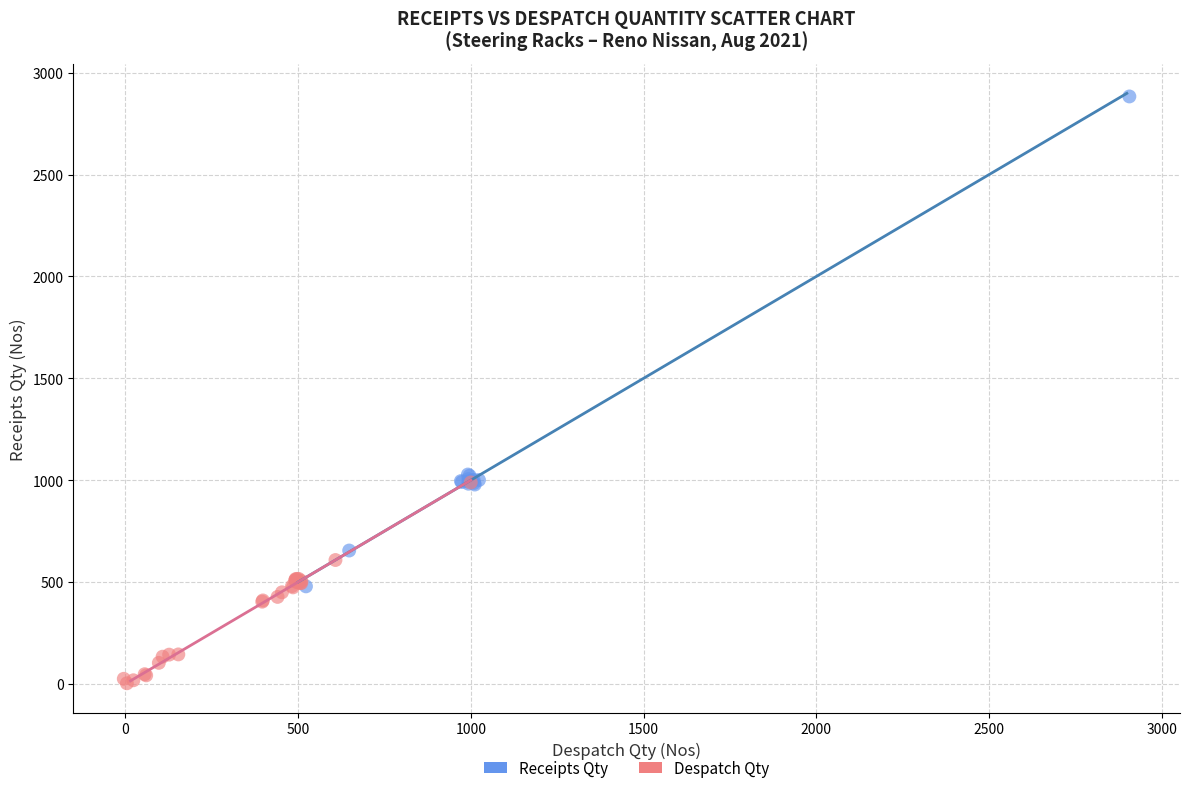

Which series contains the lowest Y value?

Despatch Qty